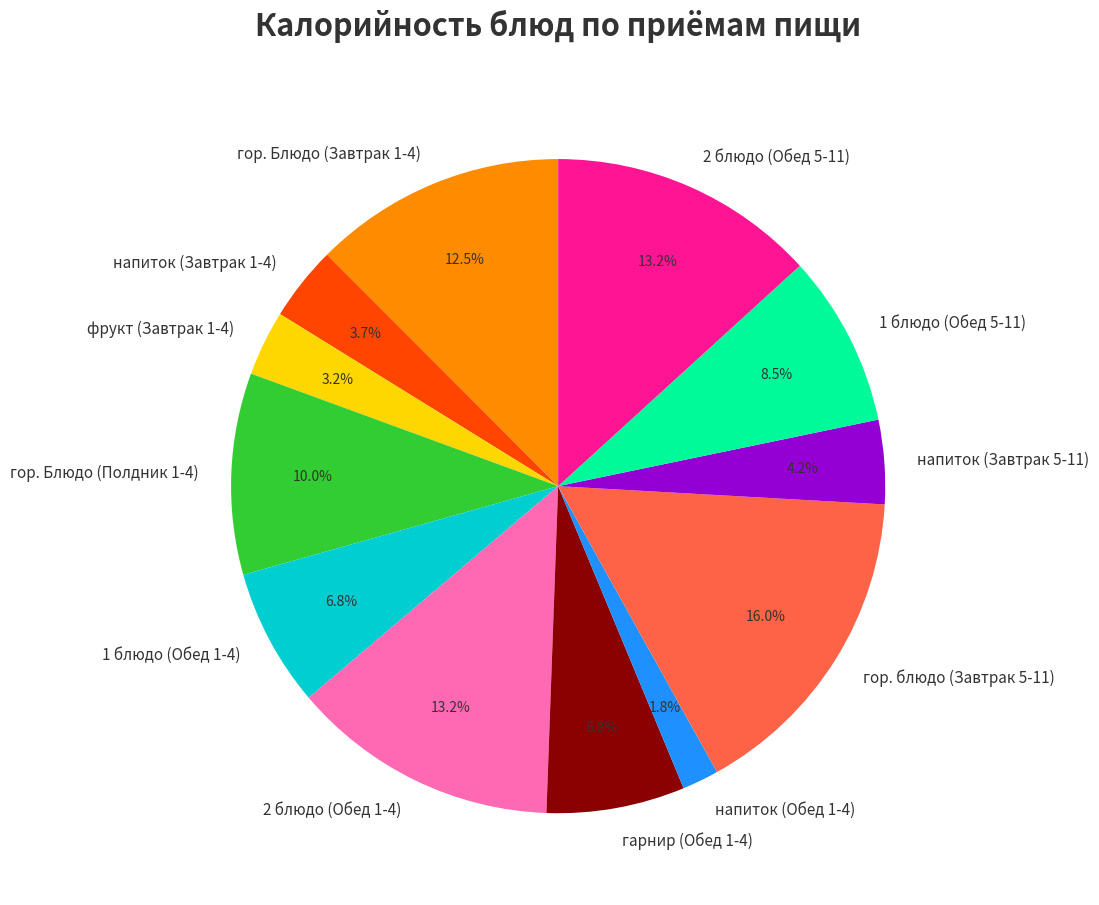

To the nearest percent, what portion does 2 блюдо (Обед 1-4) represent?

13%